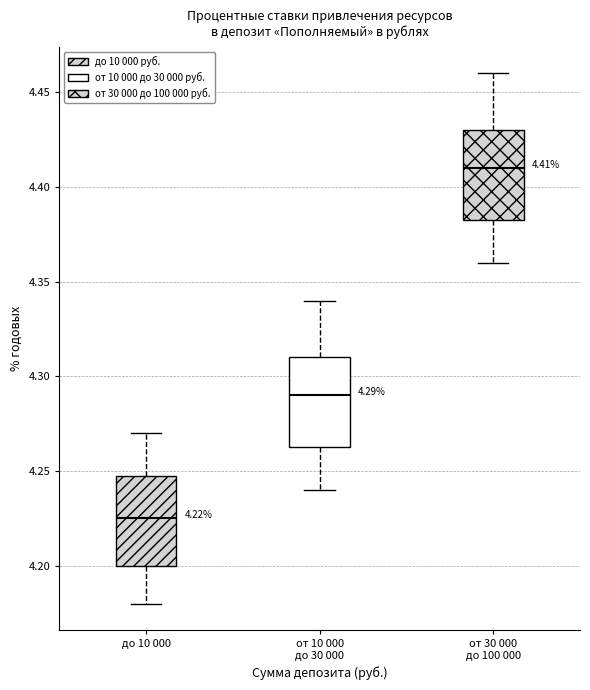

Which box's median line is the lowest?

до 10 000